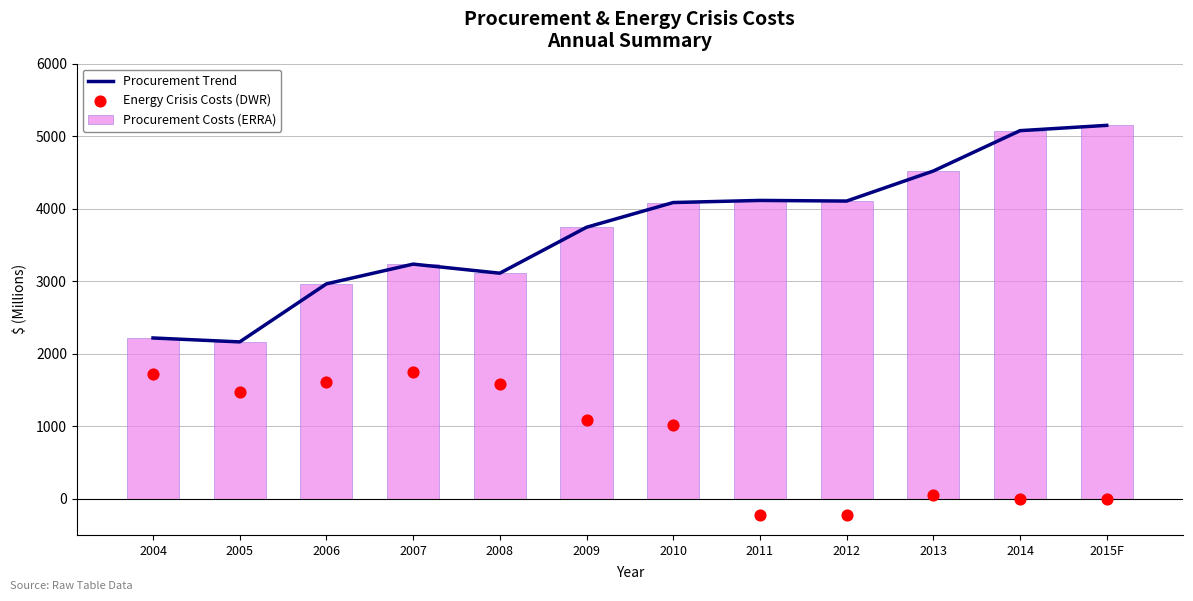

What is the total value across all series at 2007?

8216.1